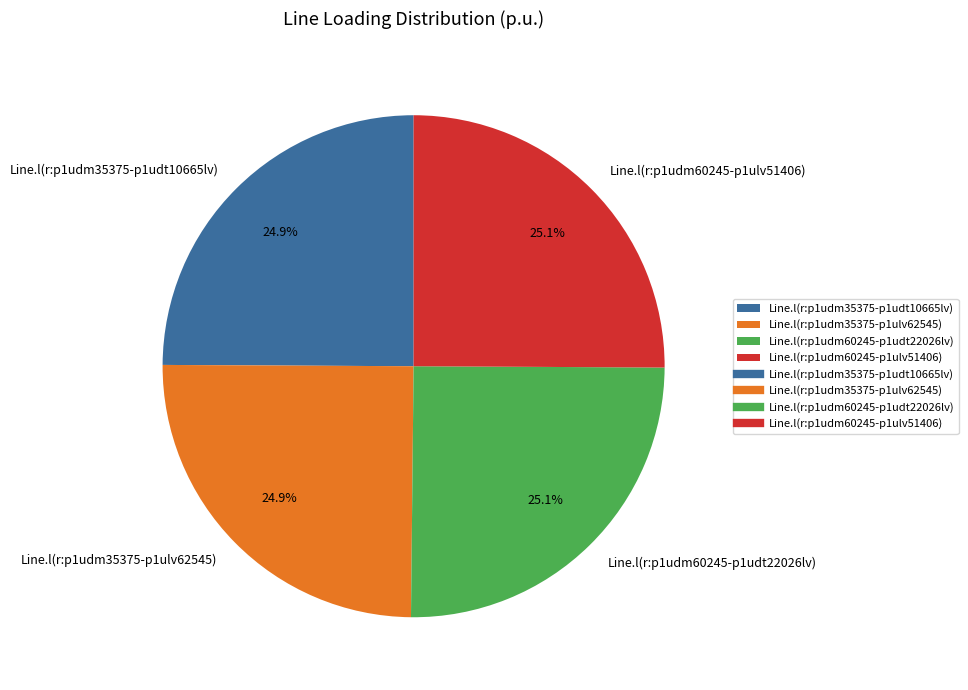

To the nearest percent, what percentage of the pie is Line.l(r:p1udm60245-p1ulv51406)?

25%